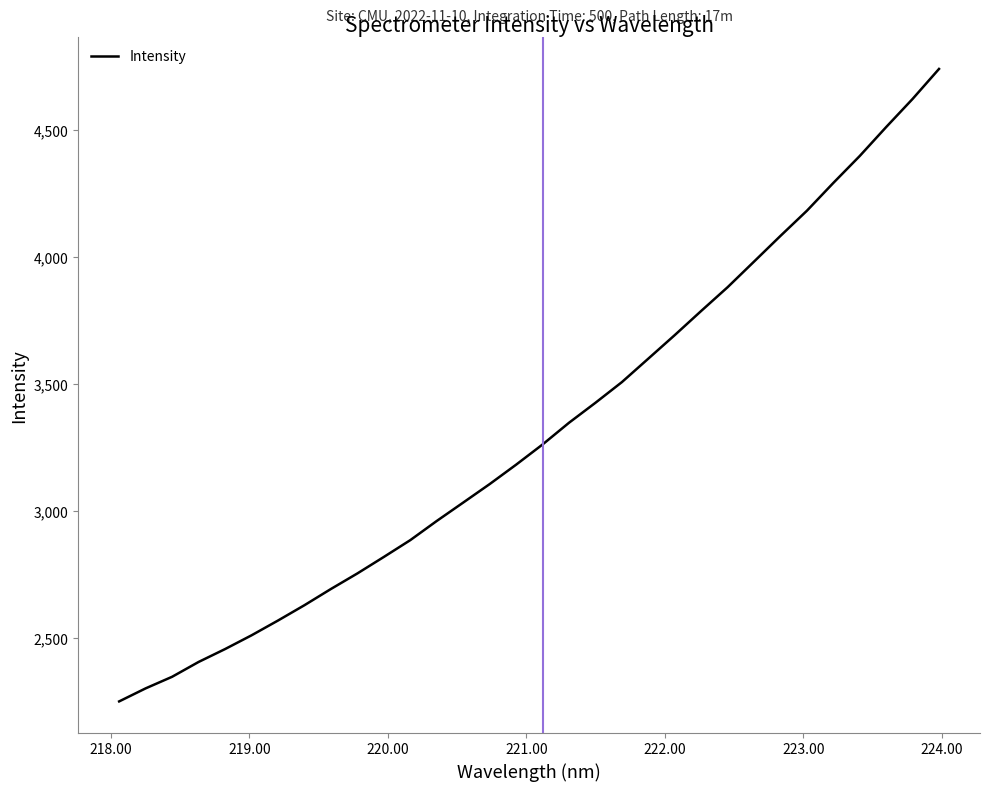

What is the average value?

3320.1